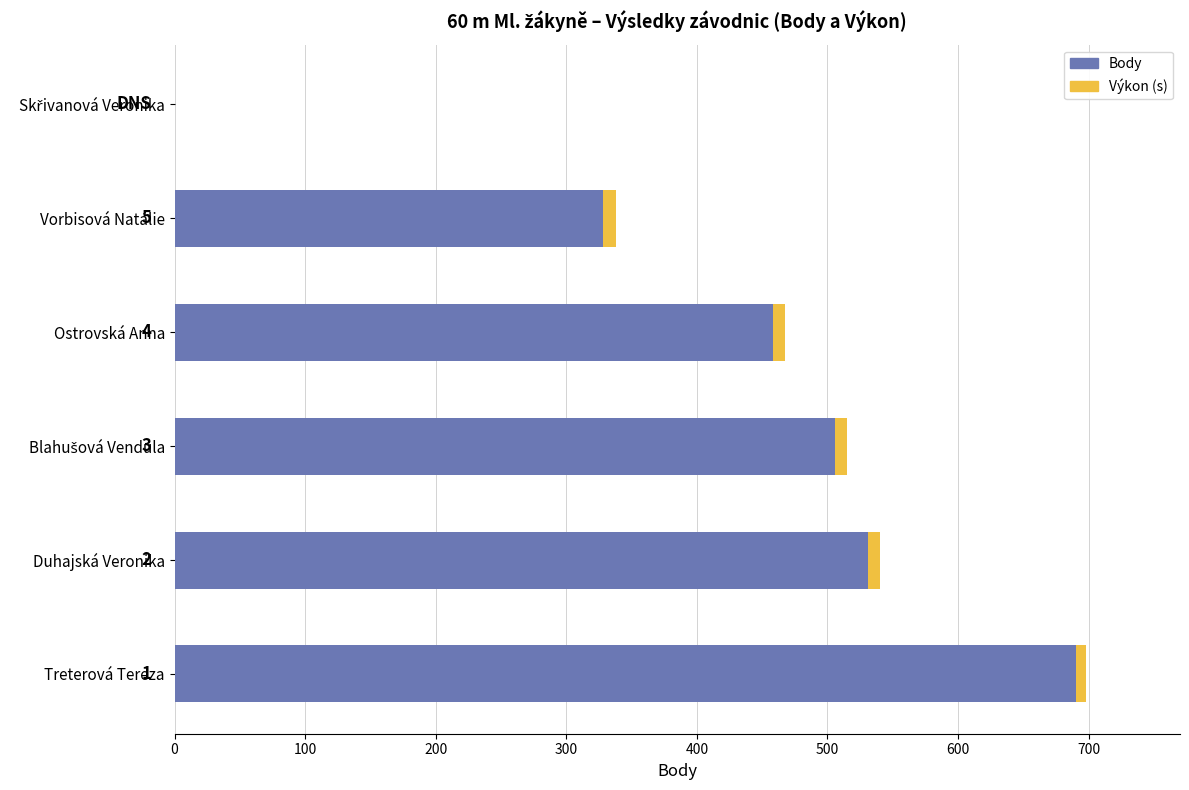

The Body series shows 690.0 at Treterová Tereza. True or false?

True